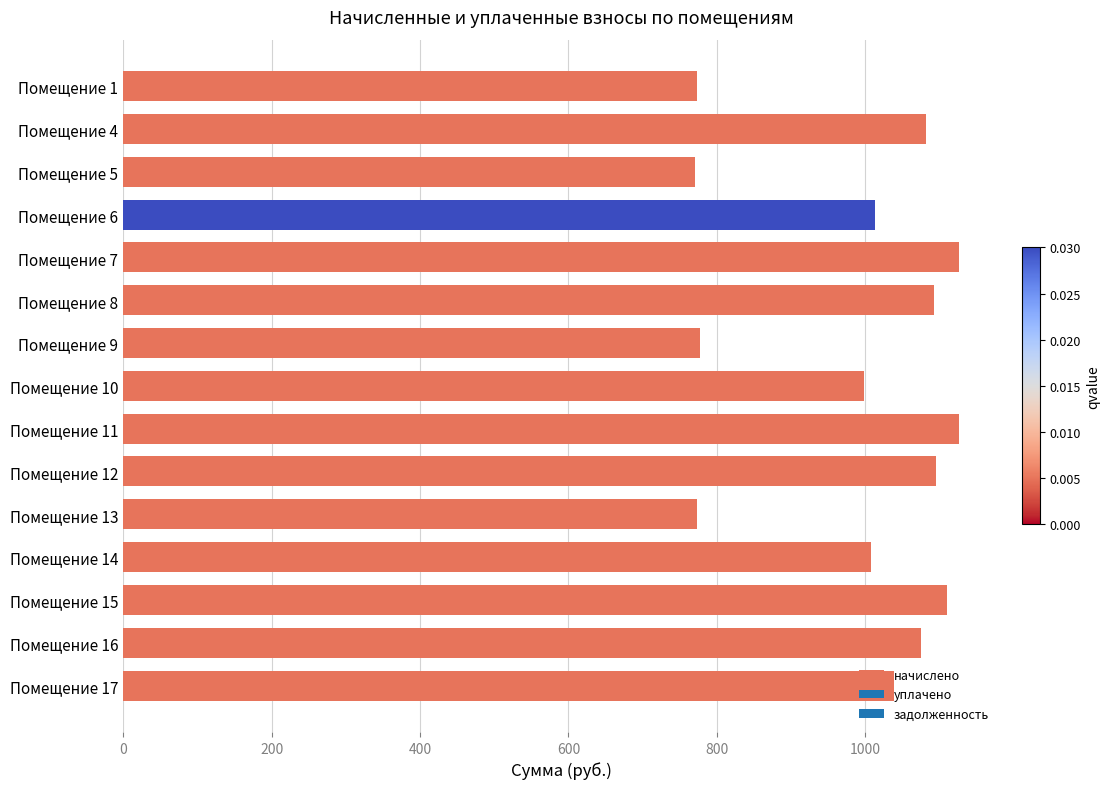

Is it true that the value at Помещение 6 is 470.1?

False